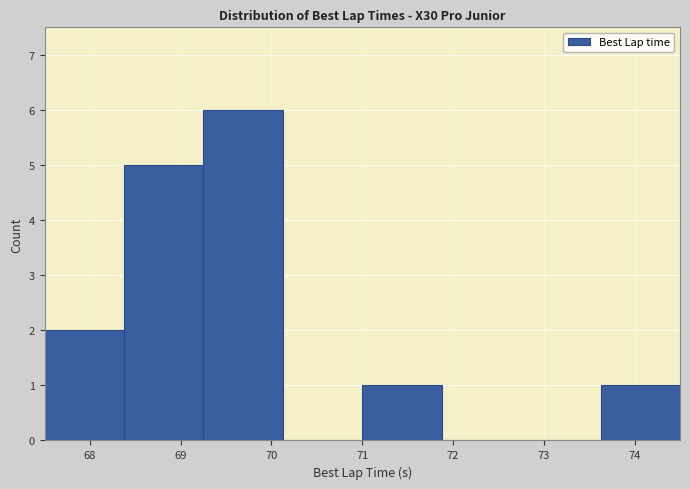

Reading left to right, transcribe this chart: for each bar, give the range it covers on the x-axis and its height. Neither the bar edges nor the heights are printed on the chart, so give them approximately, as read against the axes.

67.5 to 68.4: 2
68.4 to 69.3: 5
69.3 to 70.1: 6
70.1 to 71.0: 0
71.0 to 71.9: 1
71.9 to 72.8: 0
72.8 to 73.6: 0
73.6 to 74.5: 1